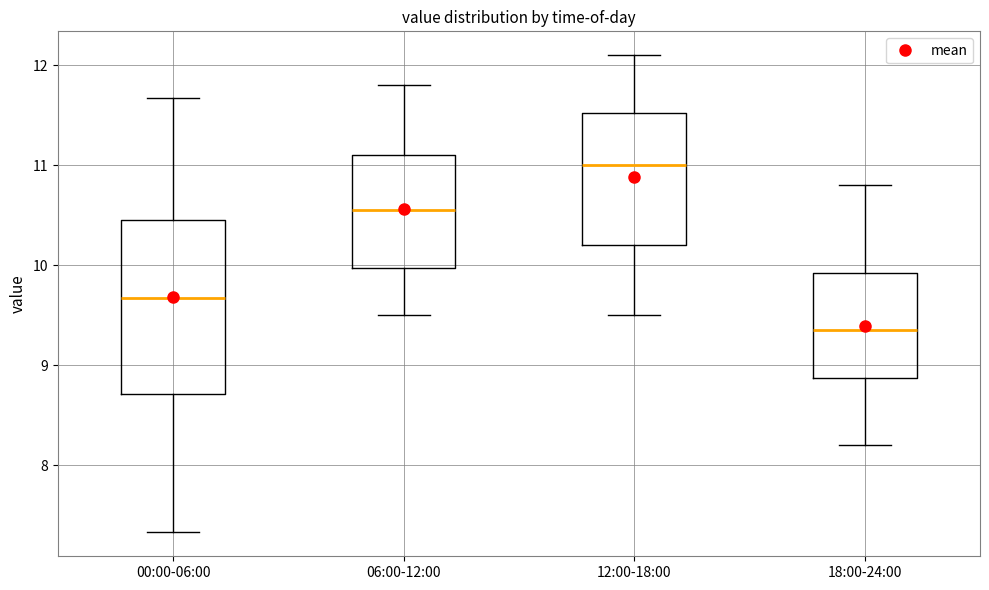

Where is the lower edge of the box for 00:00-06:00 on the y-axis? The values are not printed on the chart, so give them approximately, as read against the axis.

8.7